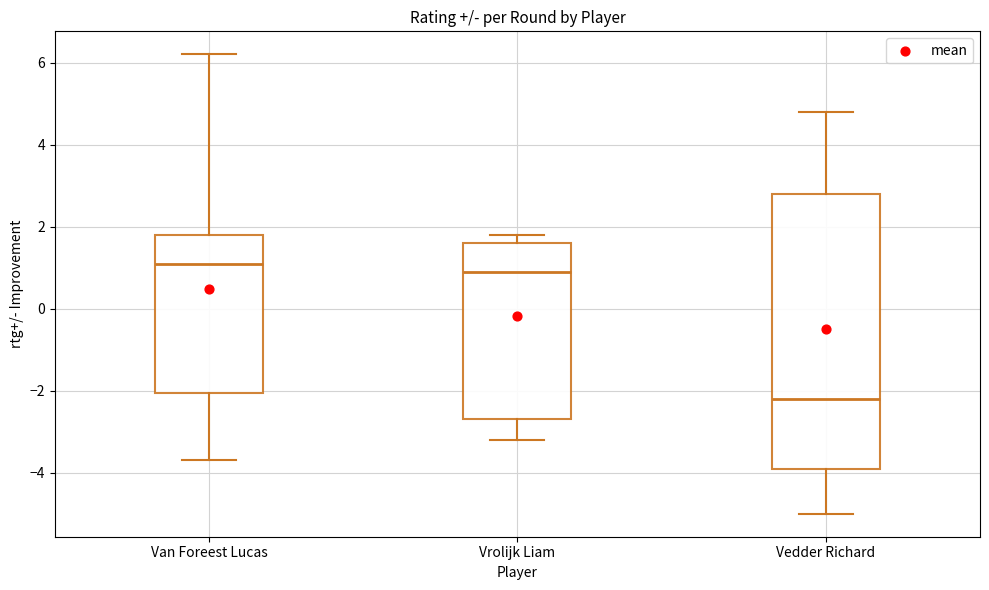

Where does the upper whisker of the box for Vedder Richard end on the y-axis? The values are not printed on the chart, so give them approximately, as read against the axis.

4.8